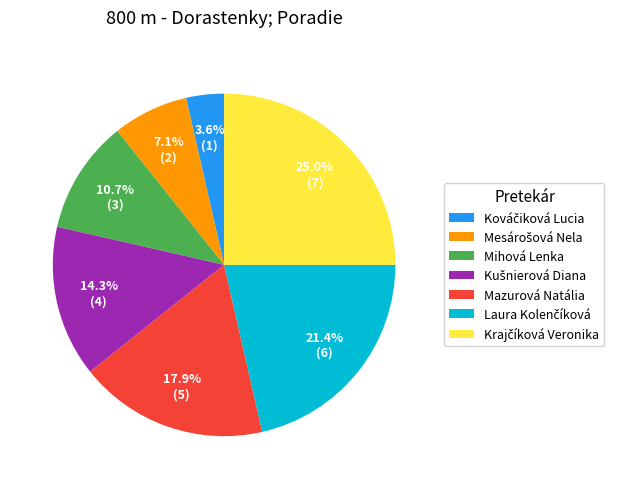

To the nearest percent, what is the average slice percentage?

14%